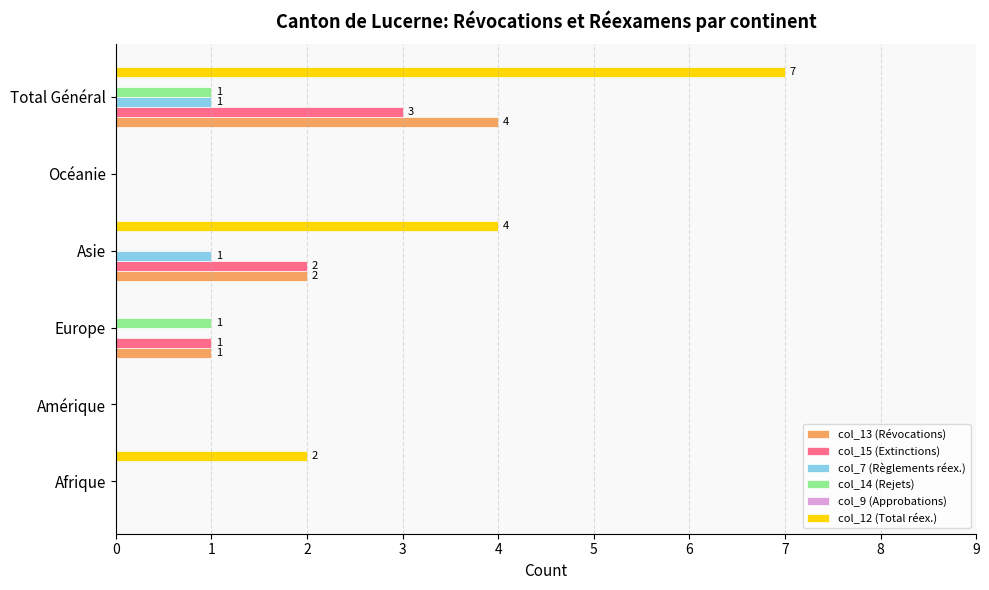

What is the sum of all col_12 (Total réex.) values?

13